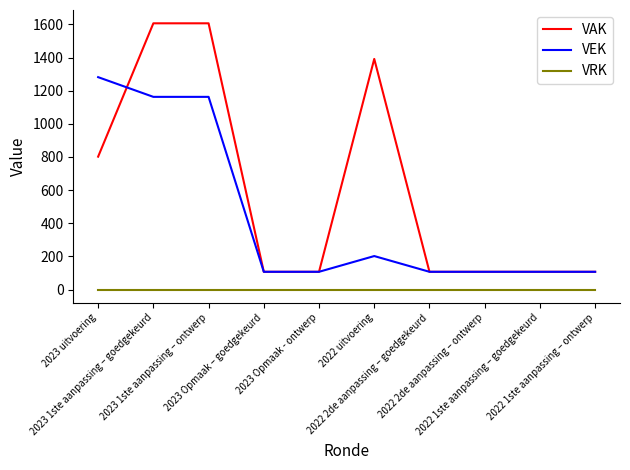

Which series has the largest total across all categories?

VAK